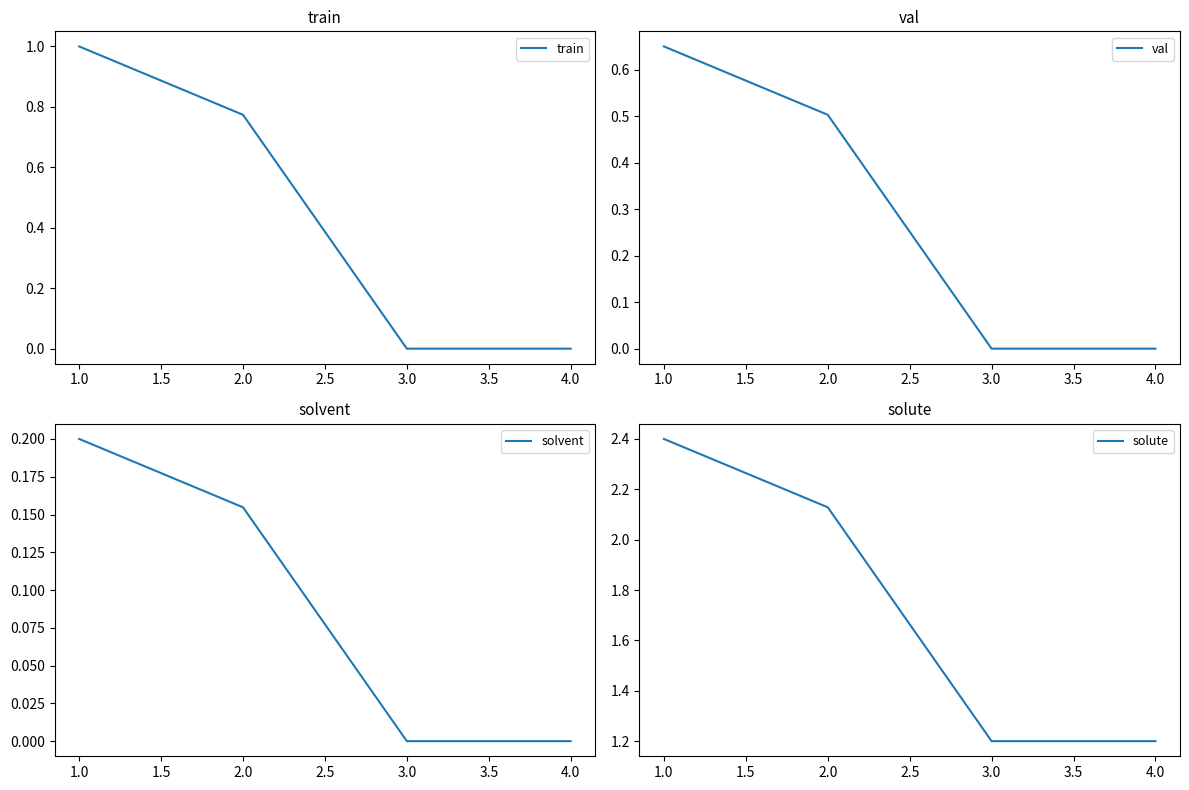

What is the difference between the val values at 4.0 and 2.0?

0.5